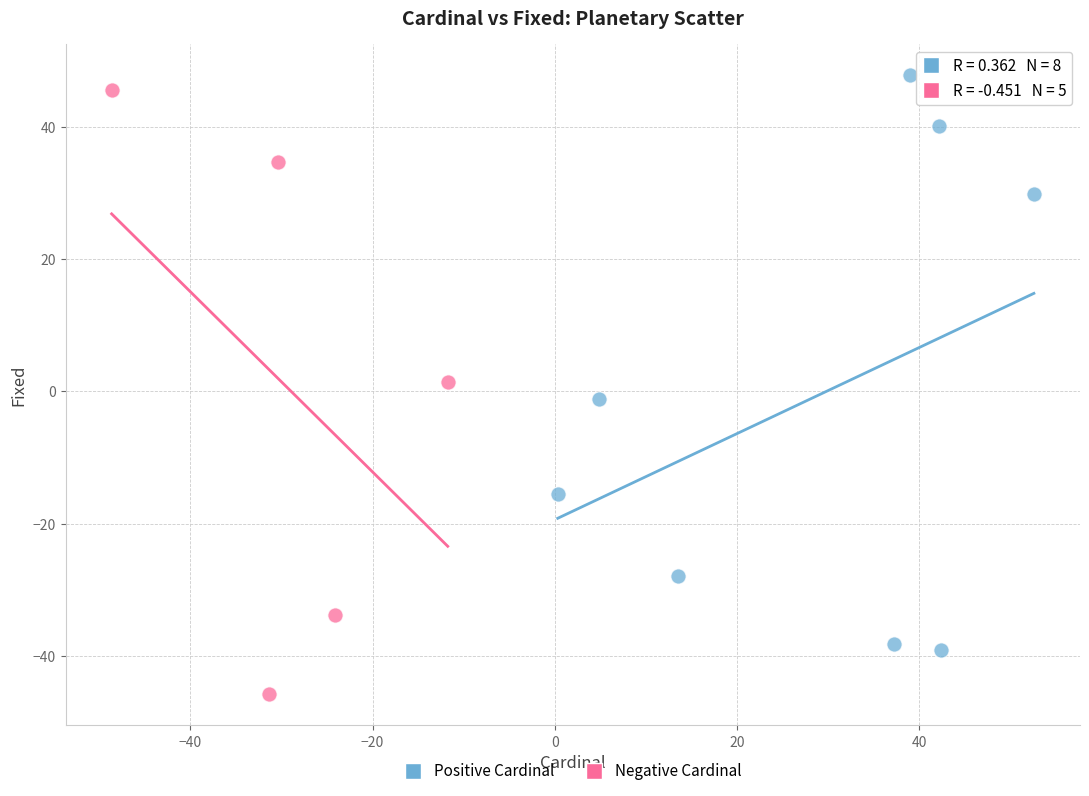

Which series has the widest spread of Y values?

Negative Cardinal